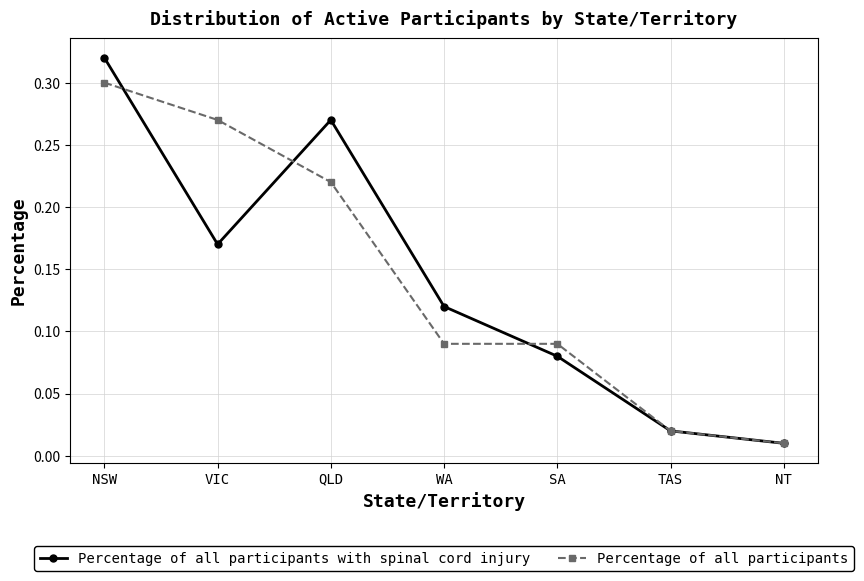

At VIC, list the series in order from largest to smallest.

Percentage of all participants, Percentage of all participants with spinal cord injury